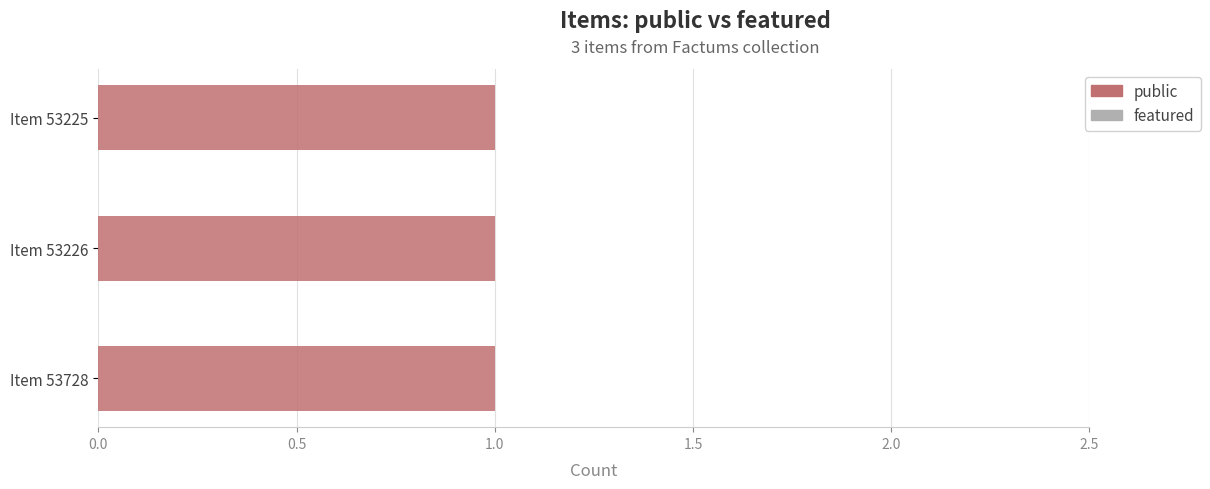

What is the greatest value displayed?

1